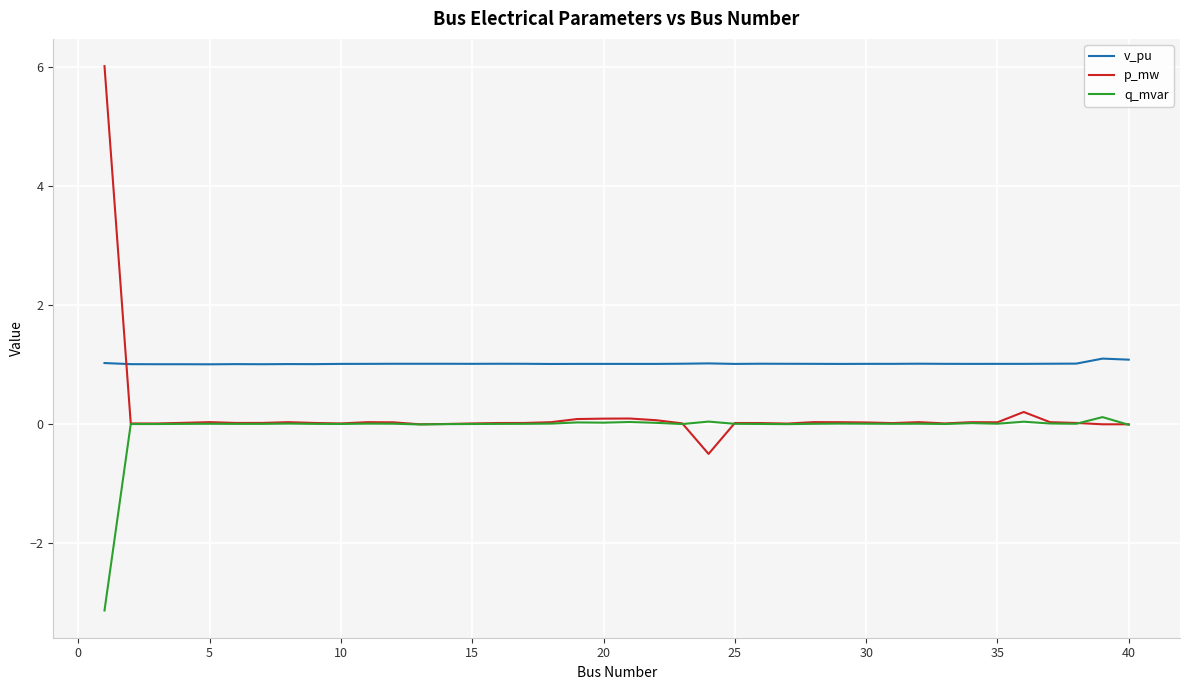

True or false: q_mvar and v_pu cross at least once.

False